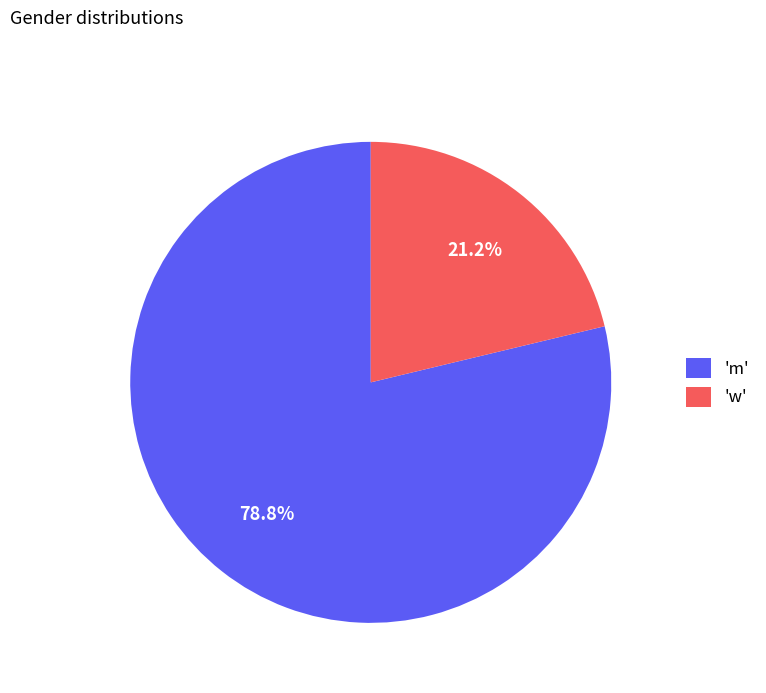

Combined, do 'w' and 'm' account for over 50%?

Yes